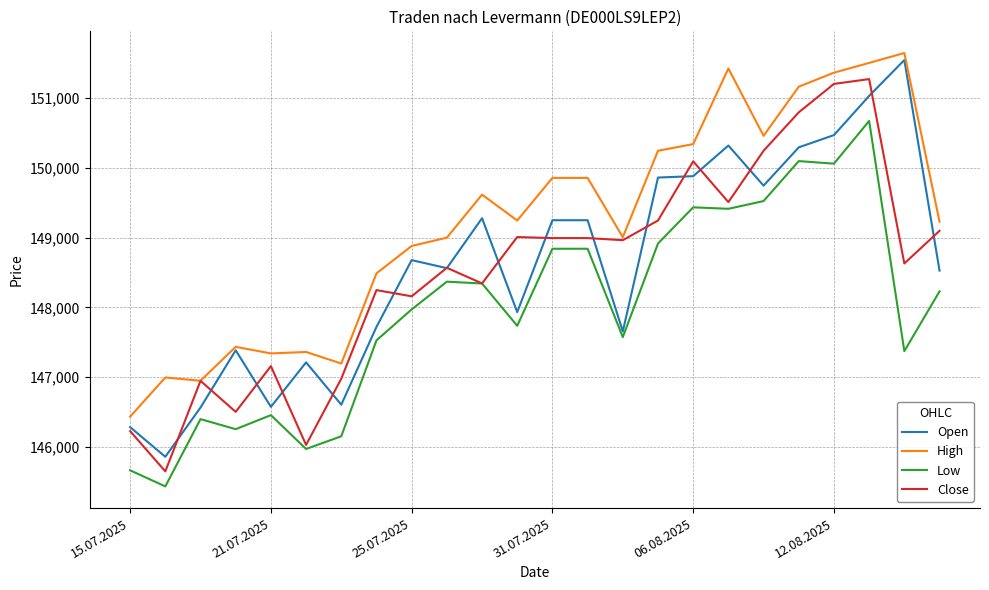

What is the greatest value displayed?

151649